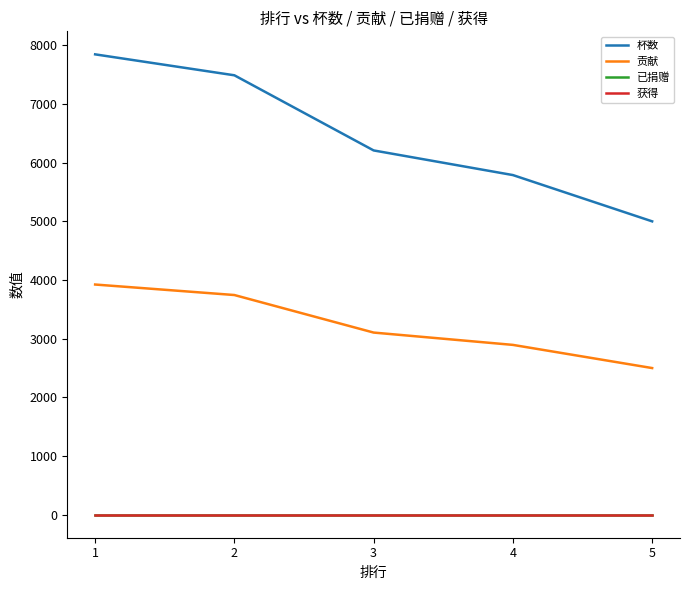

Which series has the largest range (max minus min)?

杯数